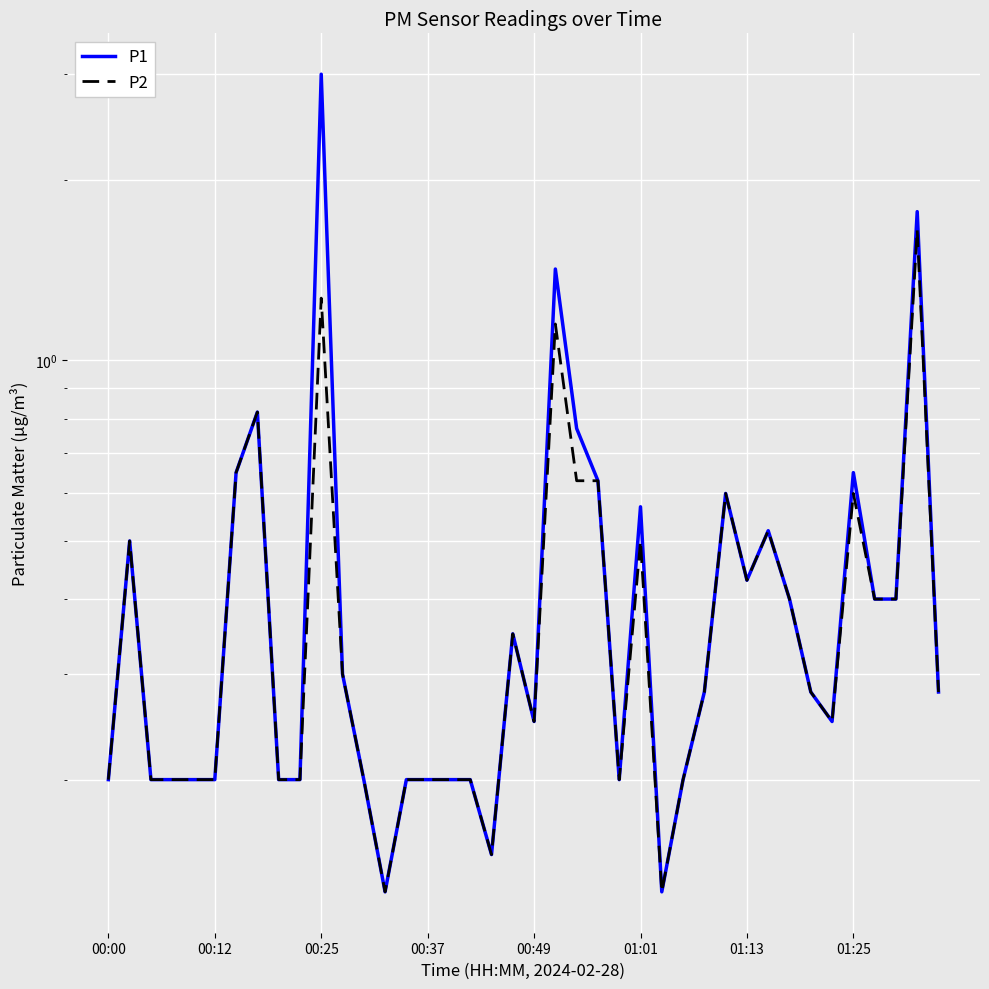

The value of P2 at 01:13 is 0.9. True or false?

False